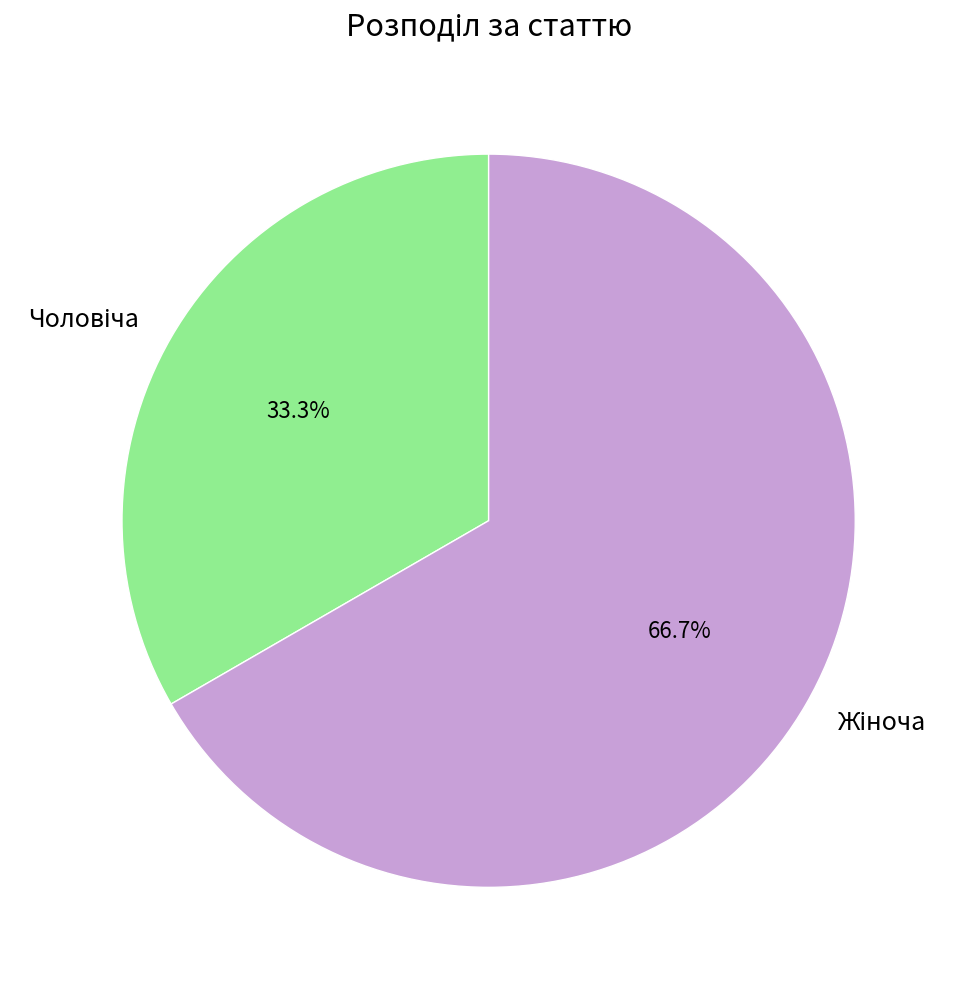

Is there a majority slice in this chart?

Yes